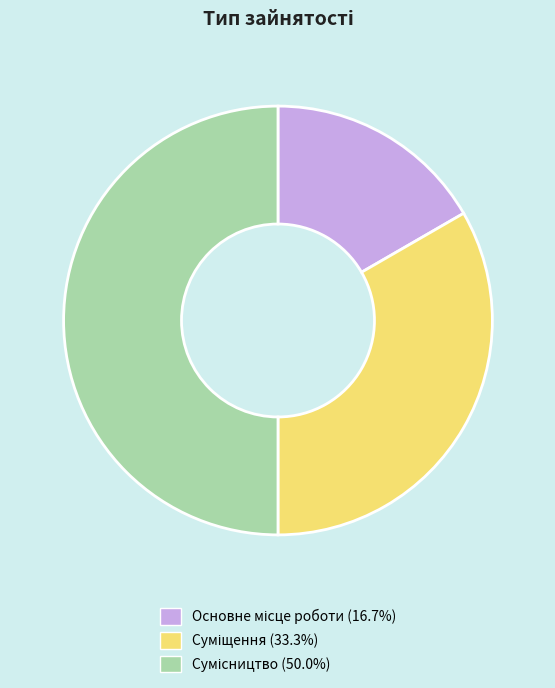

How many slices are in this pie chart?

3